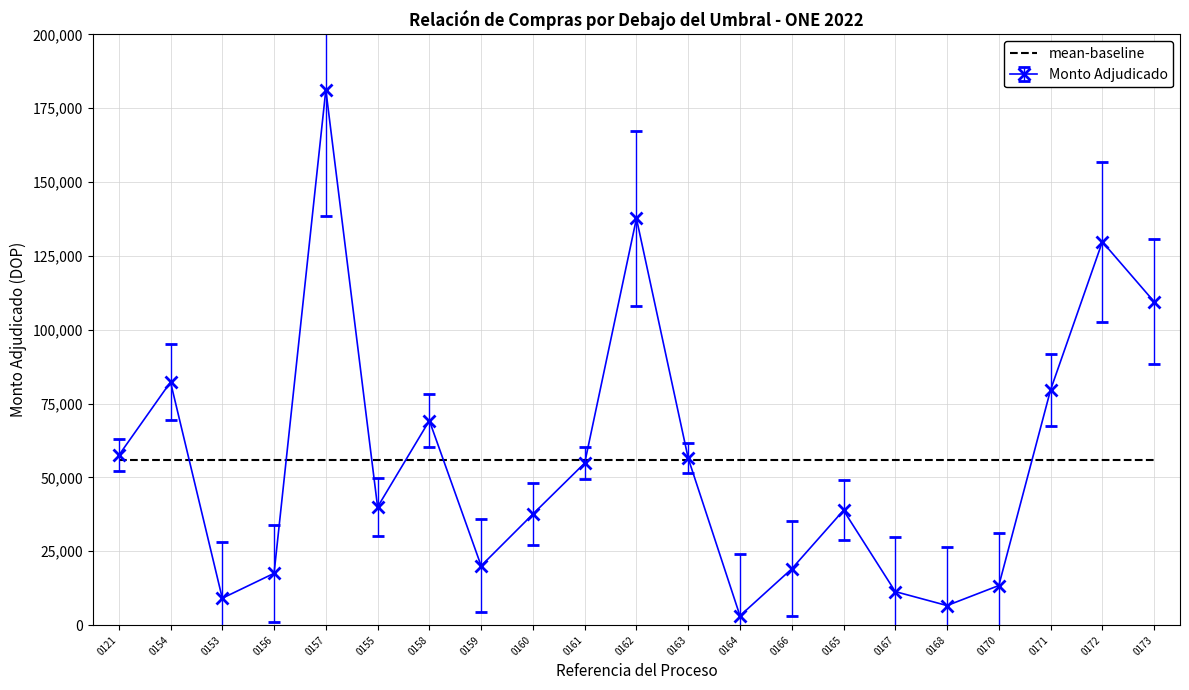

What is the greatest value displayed?

181262.0